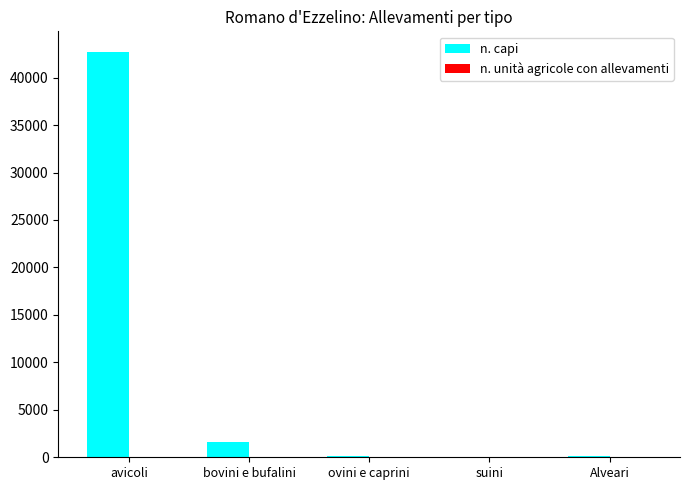

The value of n. capi at bovini e bufalini is 1566. True or false?

True